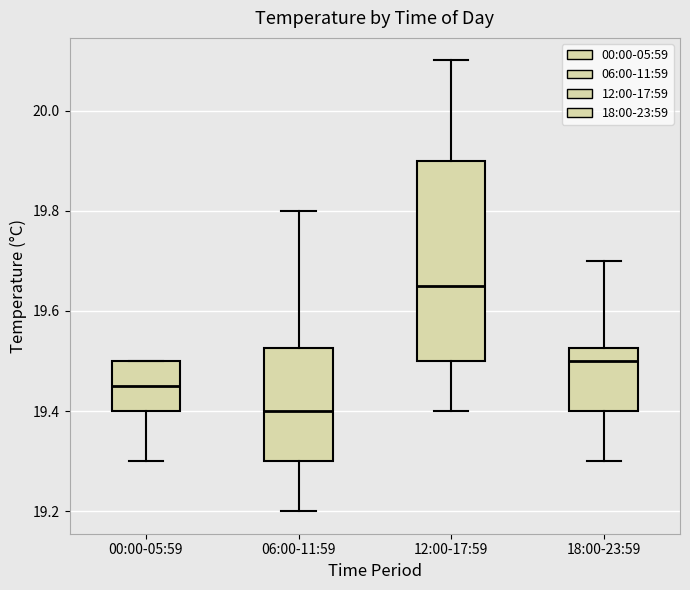

Reading left to right, read every box against the y-axis: the position of its median line, the range the box covers, and the ends of its whiskers. The values are not printed on the chart, so give them approximately, as read against the axis.

00:00-05:59: median 19.46, box 19.40 to 19.50, whiskers 19.30 to 19.50
06:00-11:59: median 19.40, box 19.30 to 19.52, whiskers 19.20 to 19.80
12:00-17:59: median 19.66, box 19.50 to 19.90, whiskers 19.40 to 20.10
18:00-23:59: median 19.50, box 19.40 to 19.52, whiskers 19.30 to 19.70